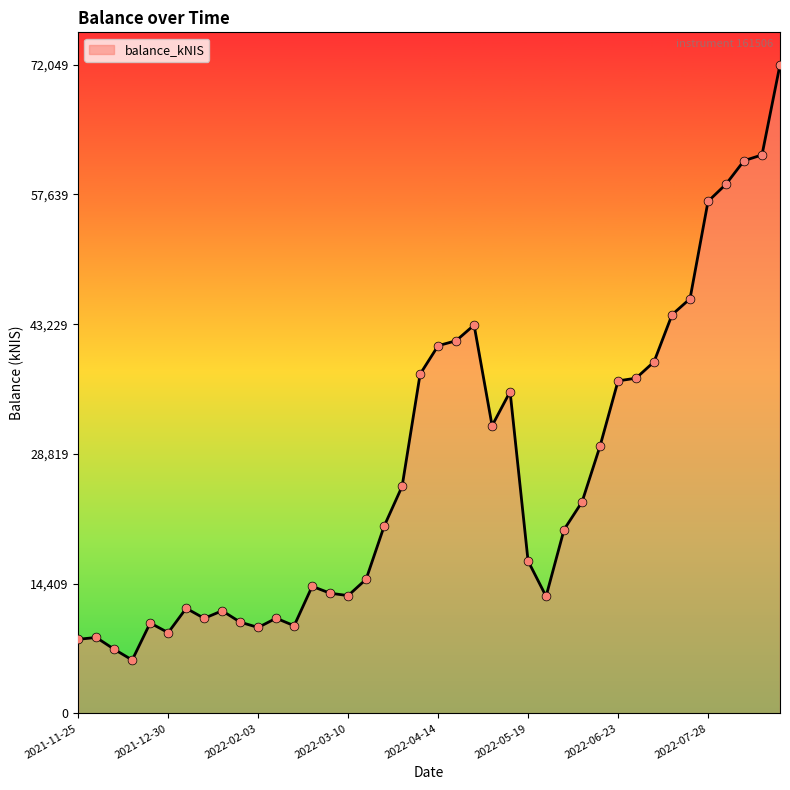

What is the difference between the maximum and minimum values?

66123.7